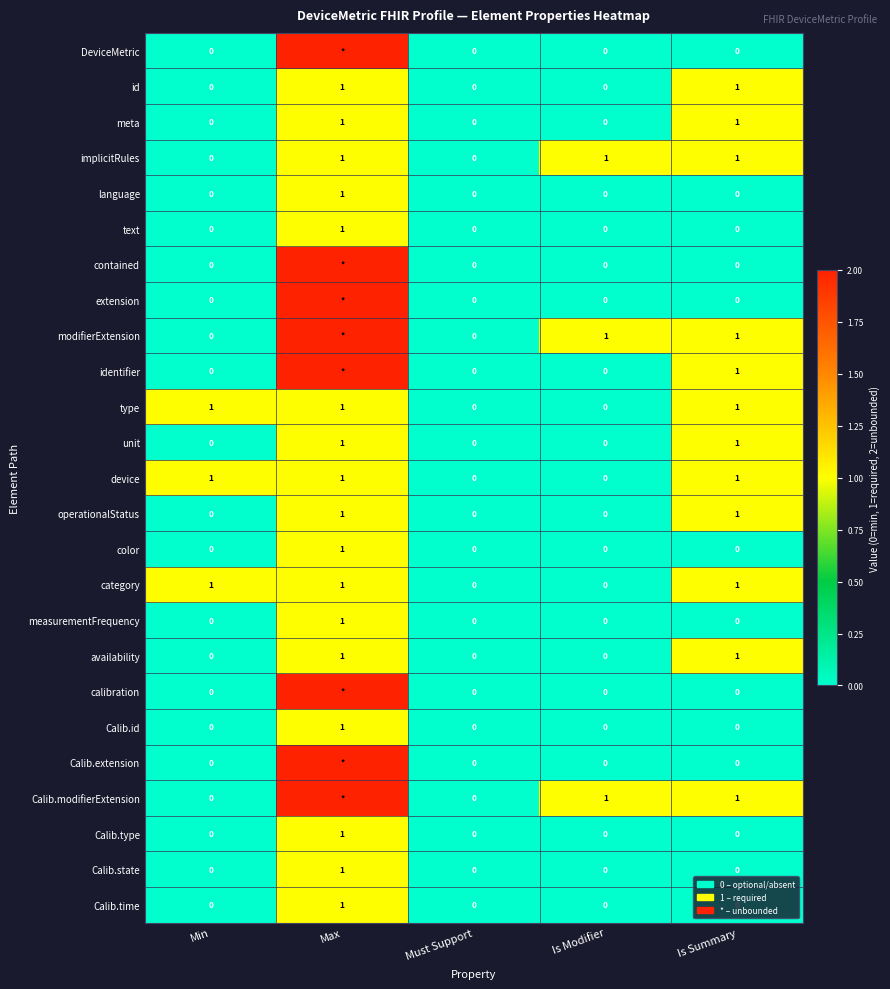

True or false: language has a value of 0 at Is Modifier.

True